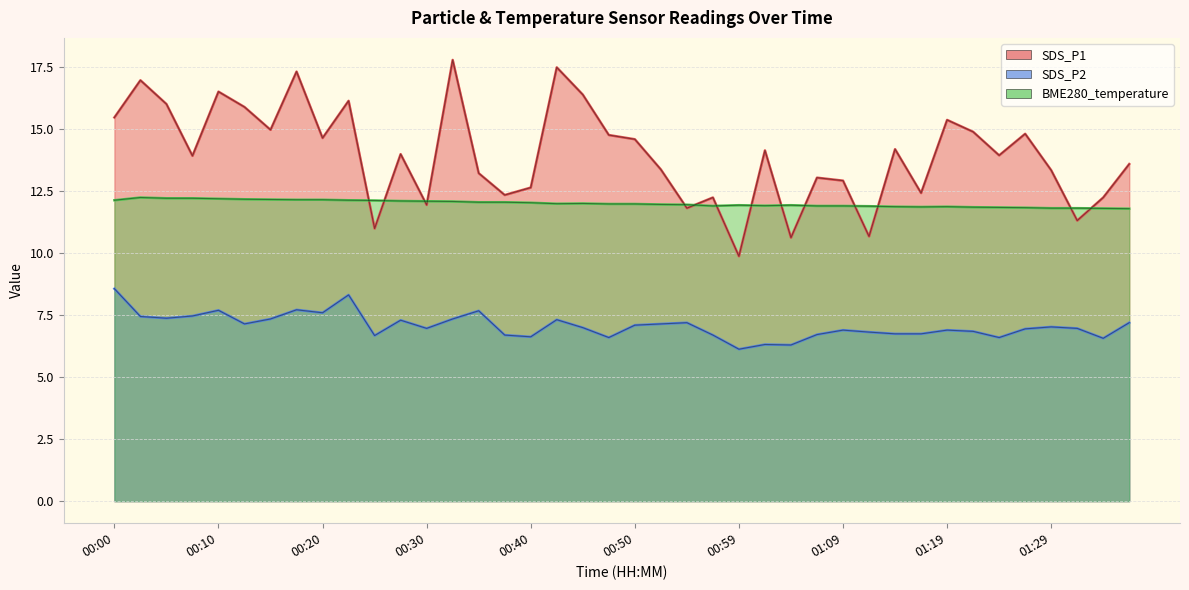

What is the label of the 20th point from the left?

00:47